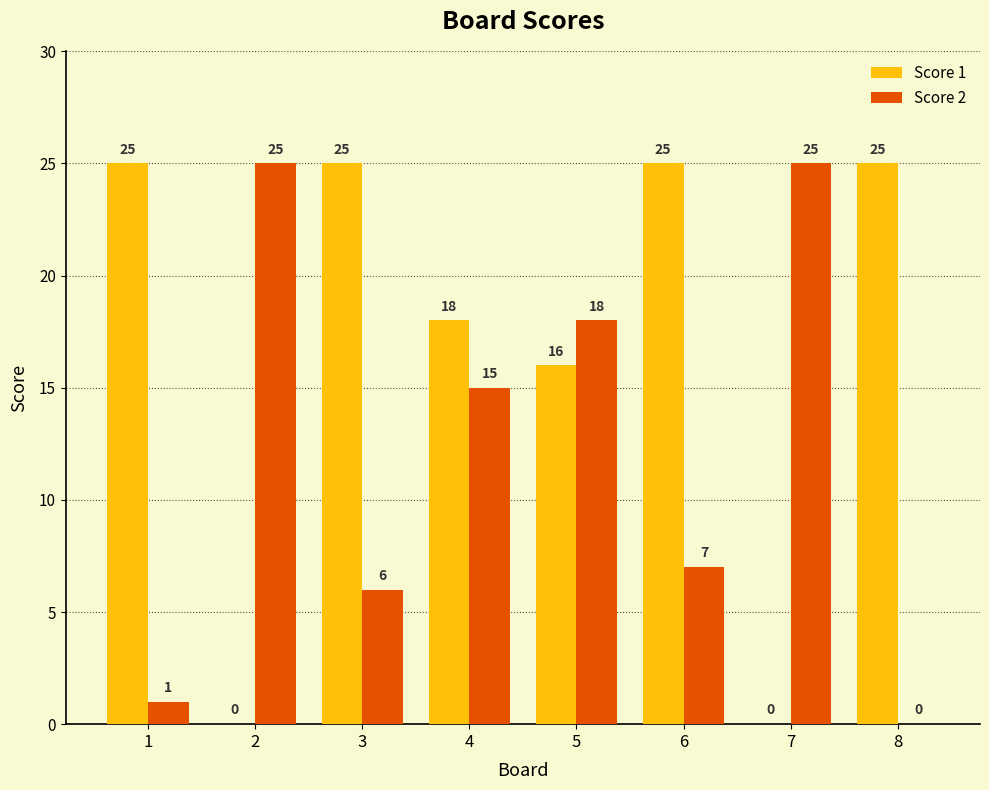

What is the average value of the Score 1 series?

17